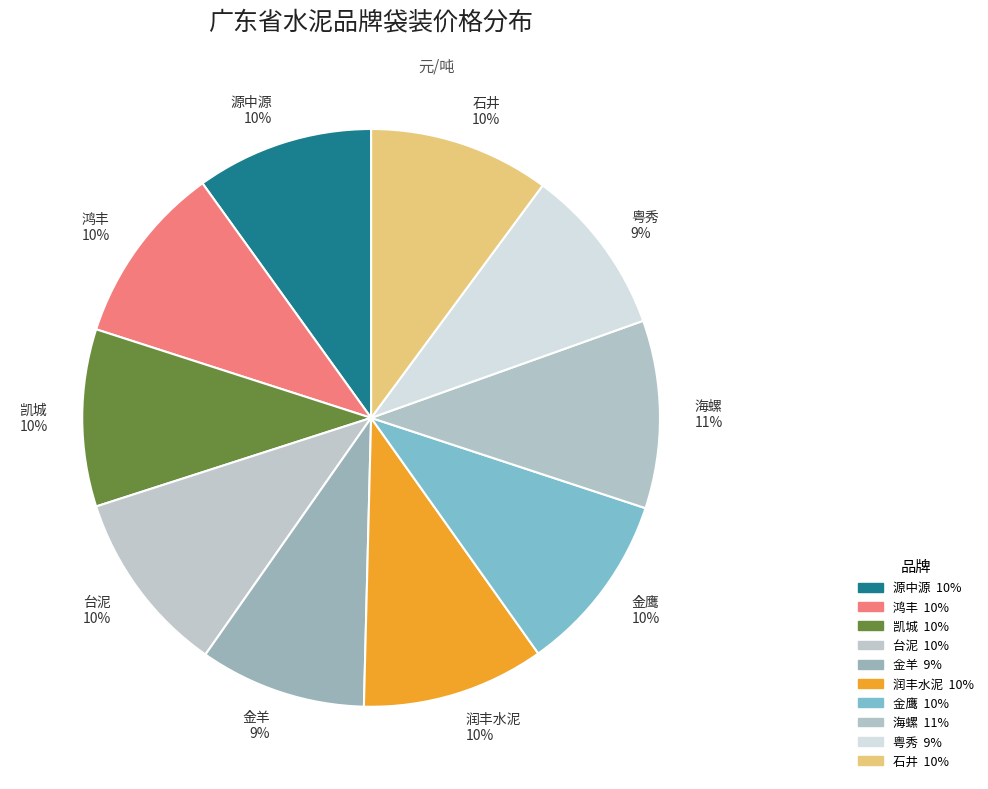

How many segments does this pie chart have?

10